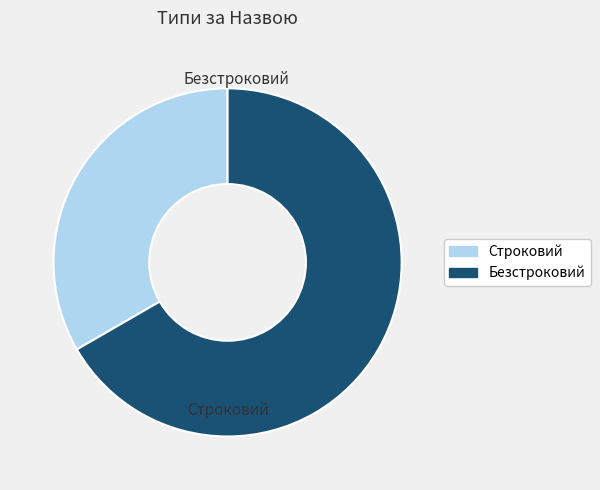

Rank the categories by value from lowest to highest.

Строковий, Безстроковий